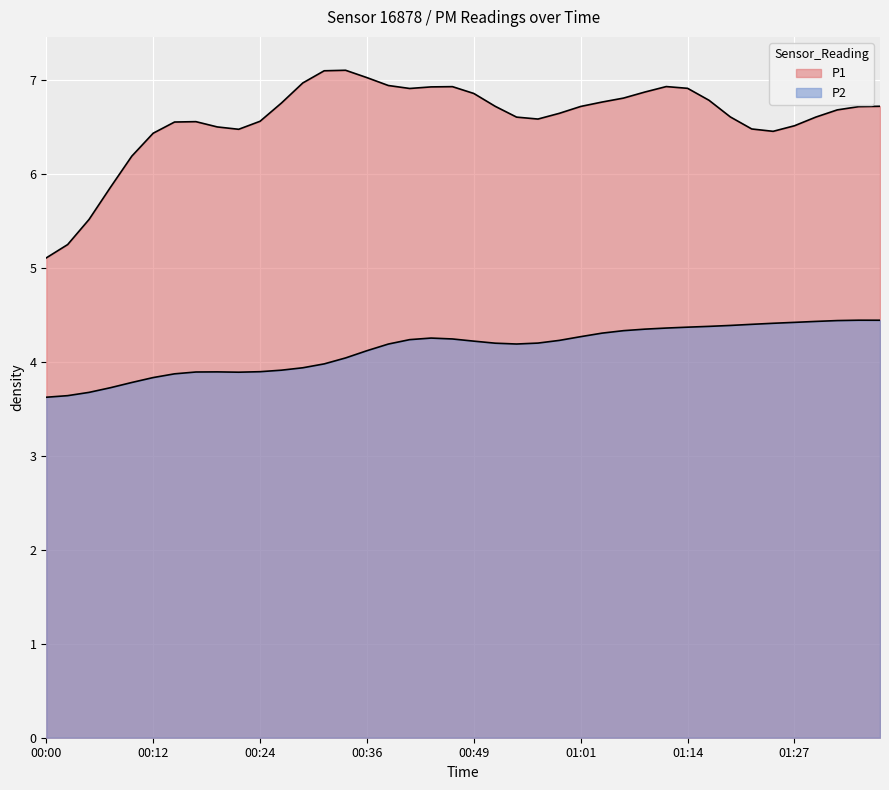

Is it true that P1 equals 3.4 at 01:17?

False